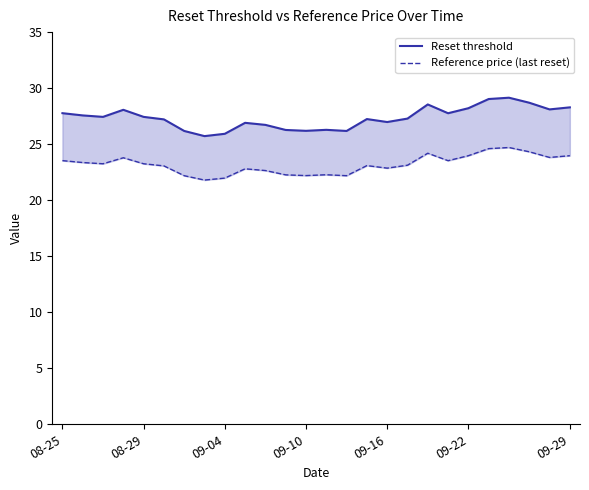

Which has a higher value, 16 or 23?

23